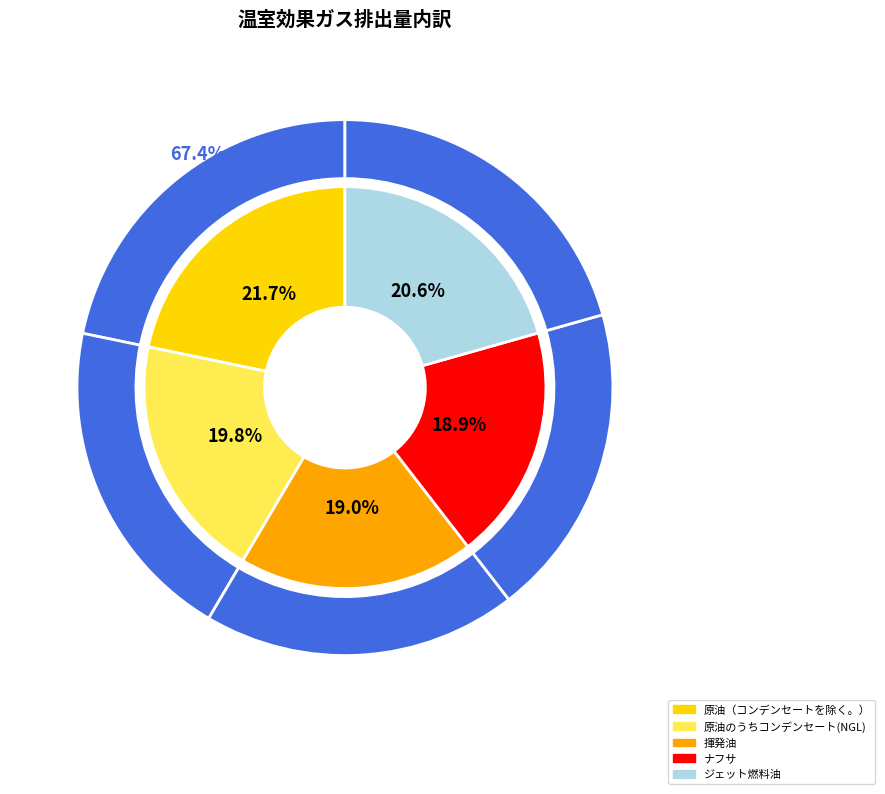

Combined, do 原油のうちコンデンセート(NGL) and ナフサ account for over 50%?

No